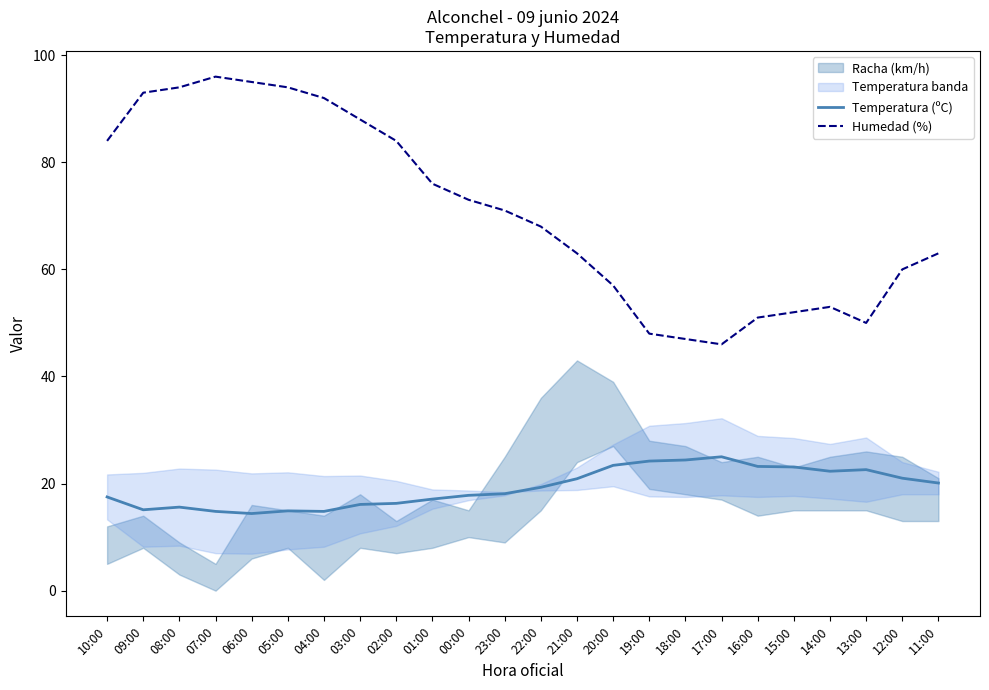

Does the chart have visible grid lines?

No